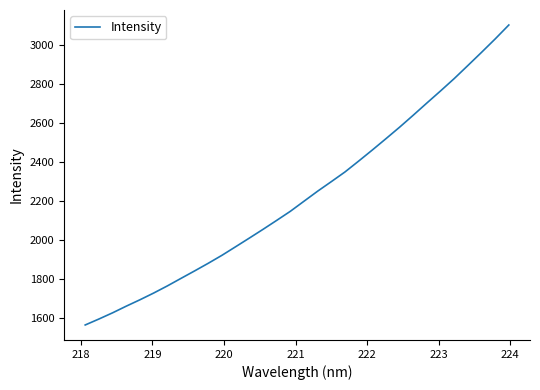

What is the difference between the maximum and minimum values?

1538.6